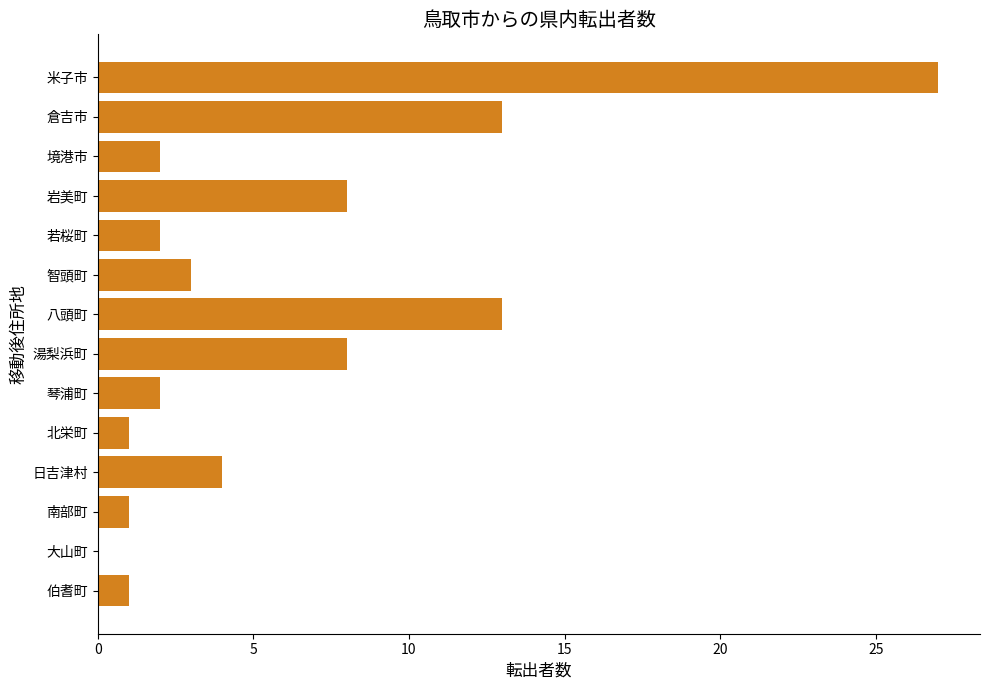

What is the sum of the values at 米子市 and 若桜町?

29